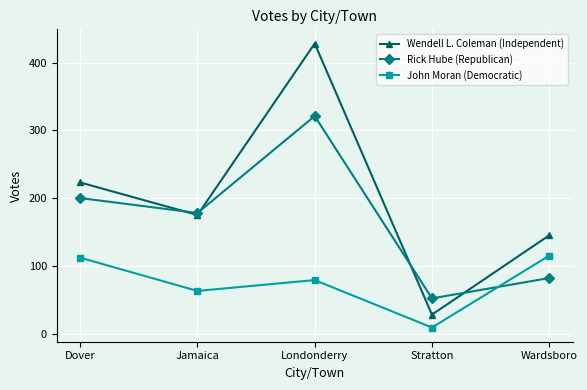

What is the spread (max minus min) of values at Dover?

111